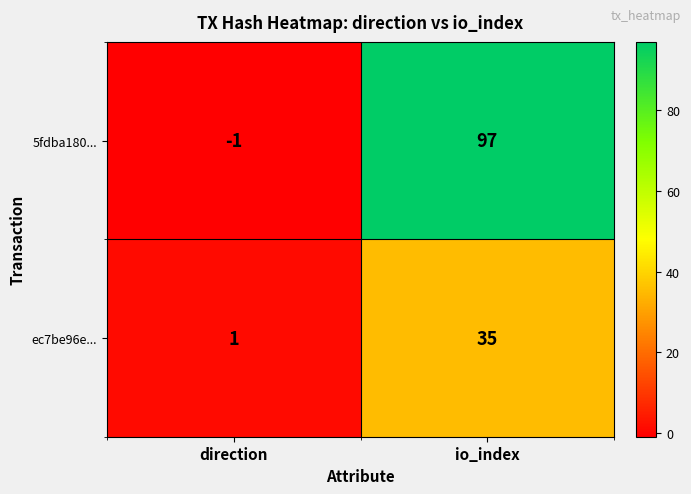

Between direction and io_index, which series saw the biggest shift?

5fdba180...